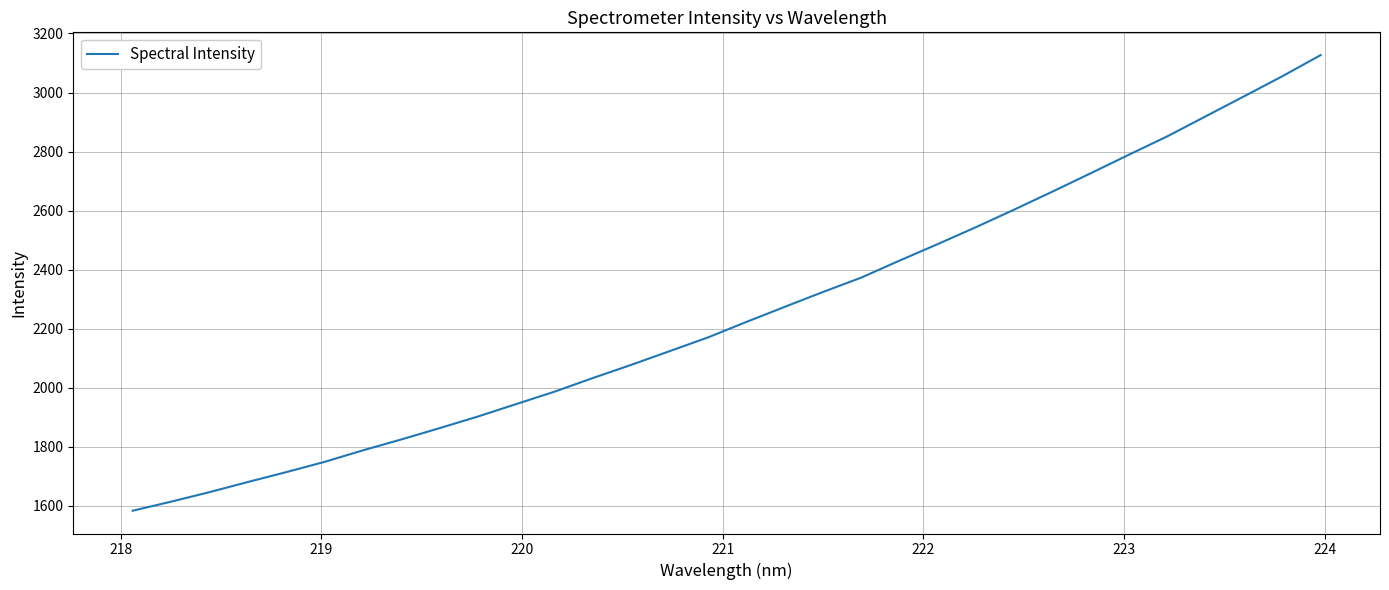

What is the smallest value displayed?

1583.9